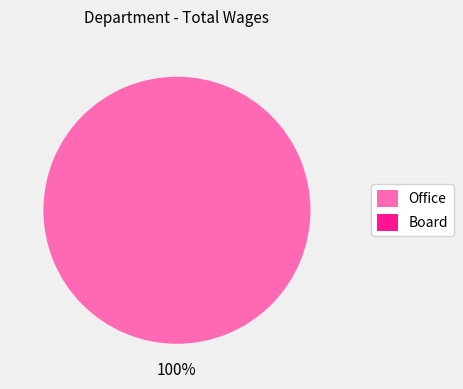

Do Board and Office together represent more than half of the pie?

Yes